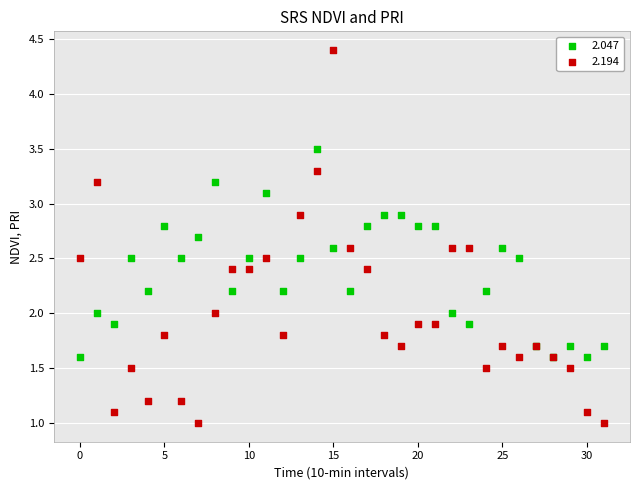

Which series has the widest spread of Y values?

2.194